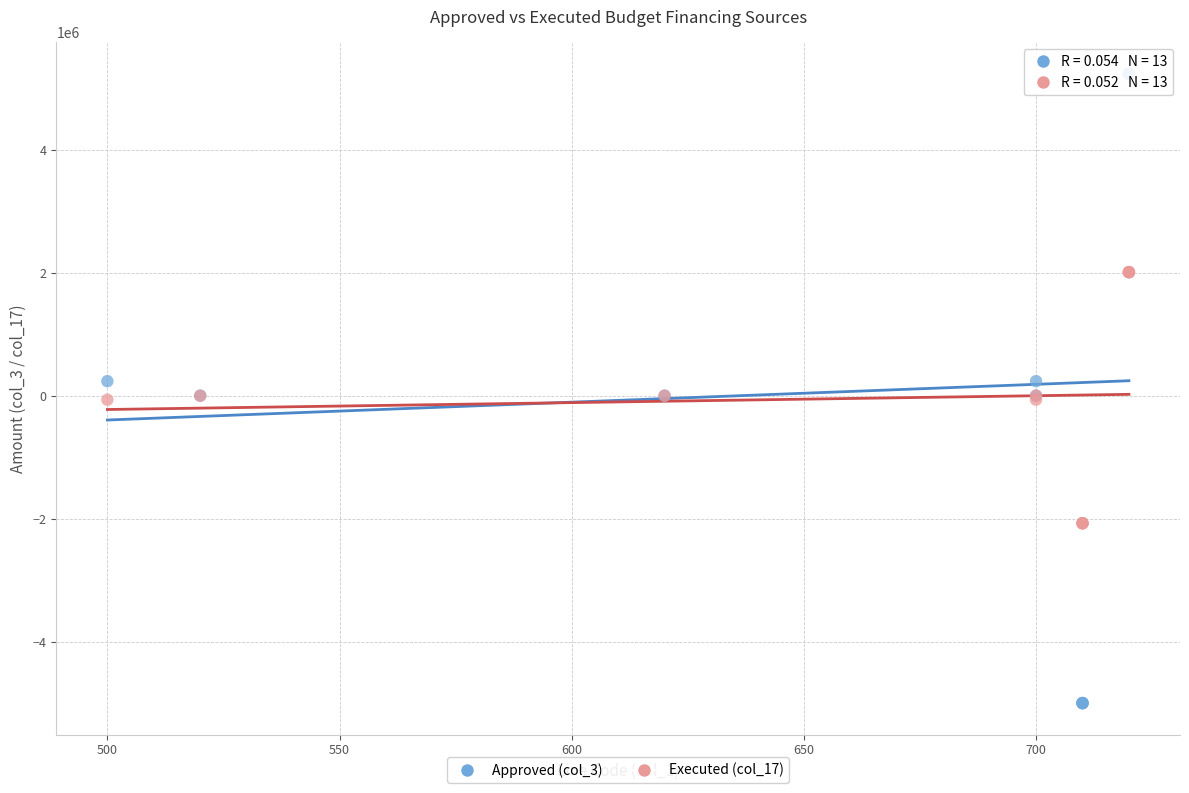

What is the X range (max minus min) for the scatter plot?

220.0